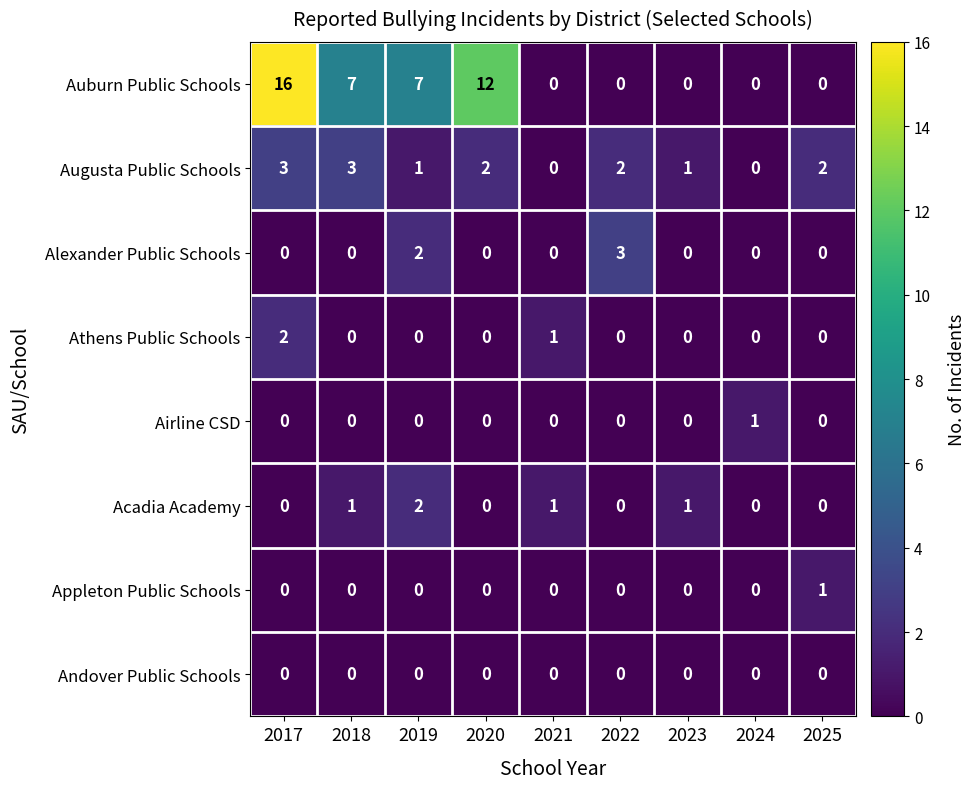

What is the maximum value shown in the chart?

16